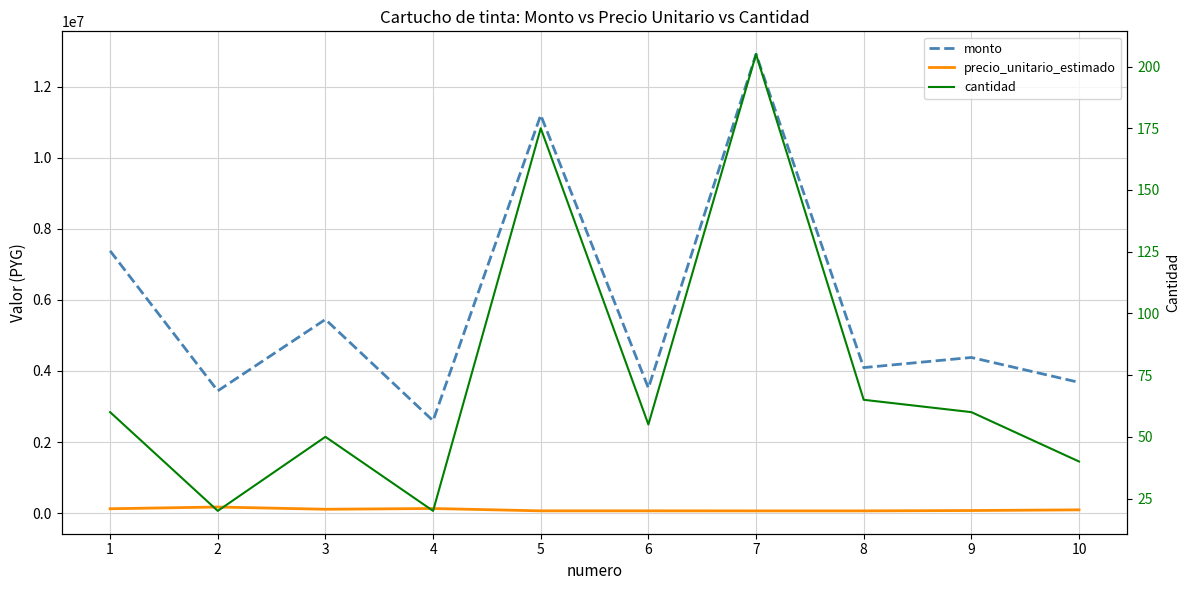

What is the difference between the second highest and second lowest values in the precio_unitario_estimado series?

67000